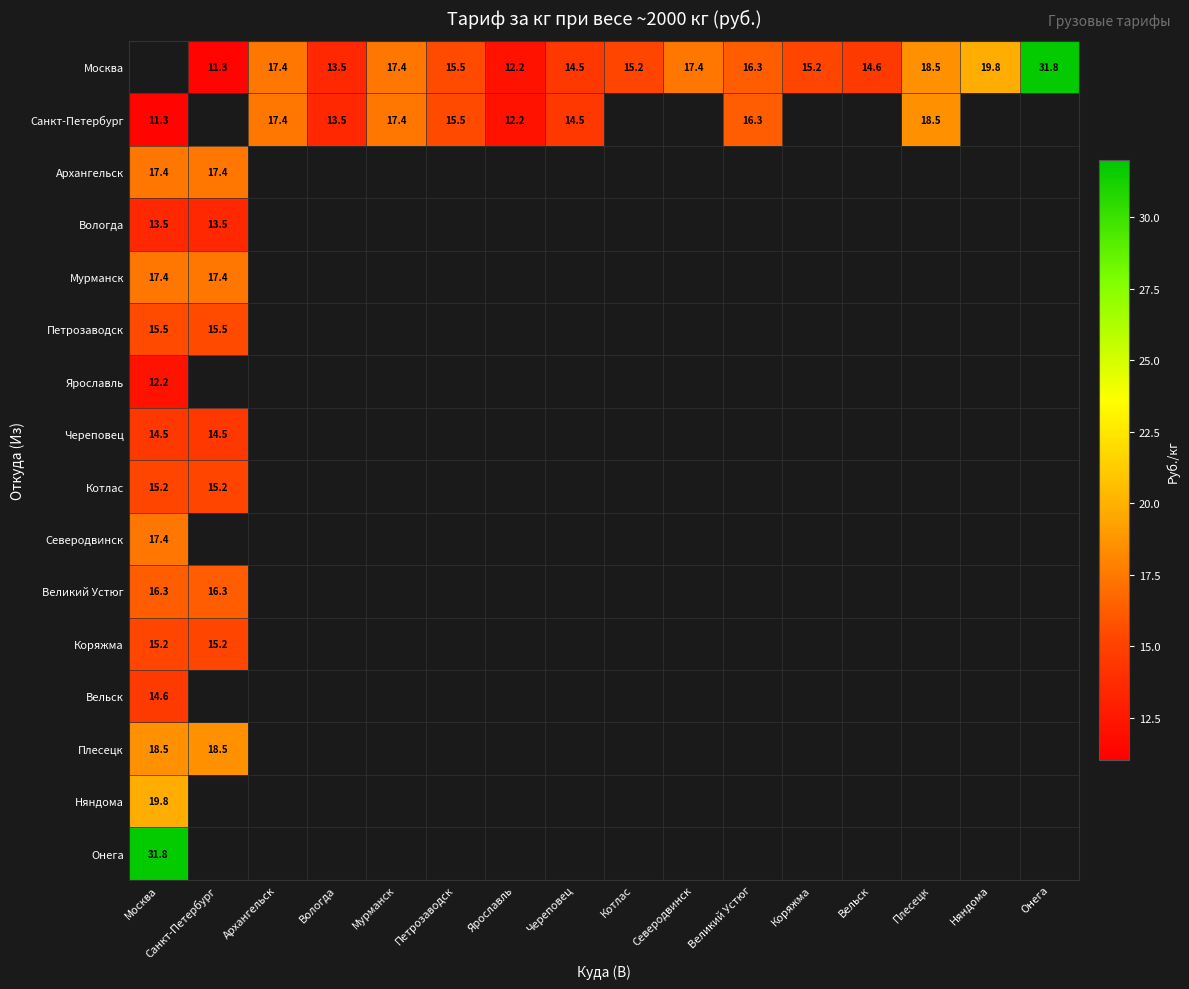

The value of Москва at Онега is 18.6. True or false?

False